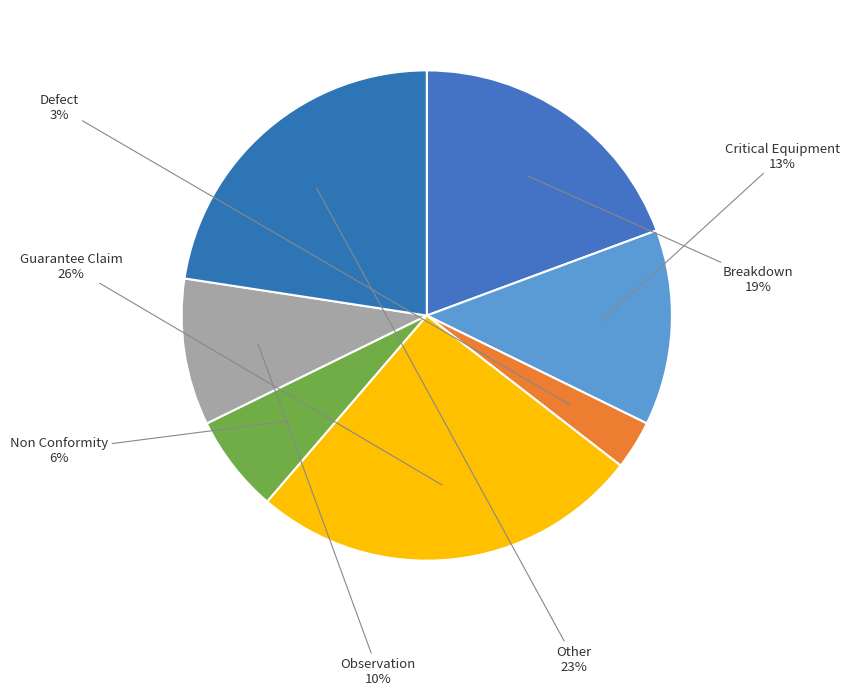

Which category has the smallest portion of the pie?

Defect